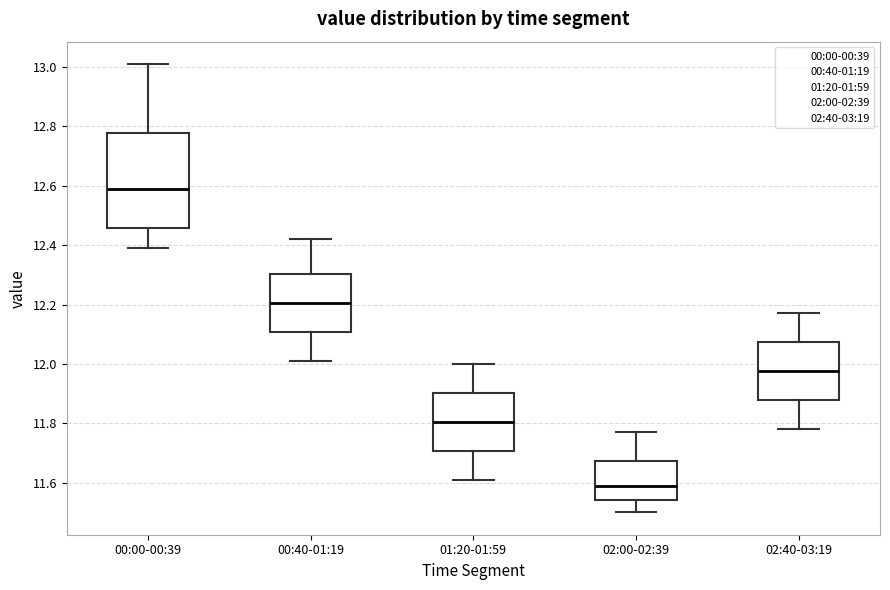

Where does the upper whisker of the box for 02:00-02:39 end on the y-axis? The values are not printed on the chart, so give them approximately, as read against the axis.

11.78